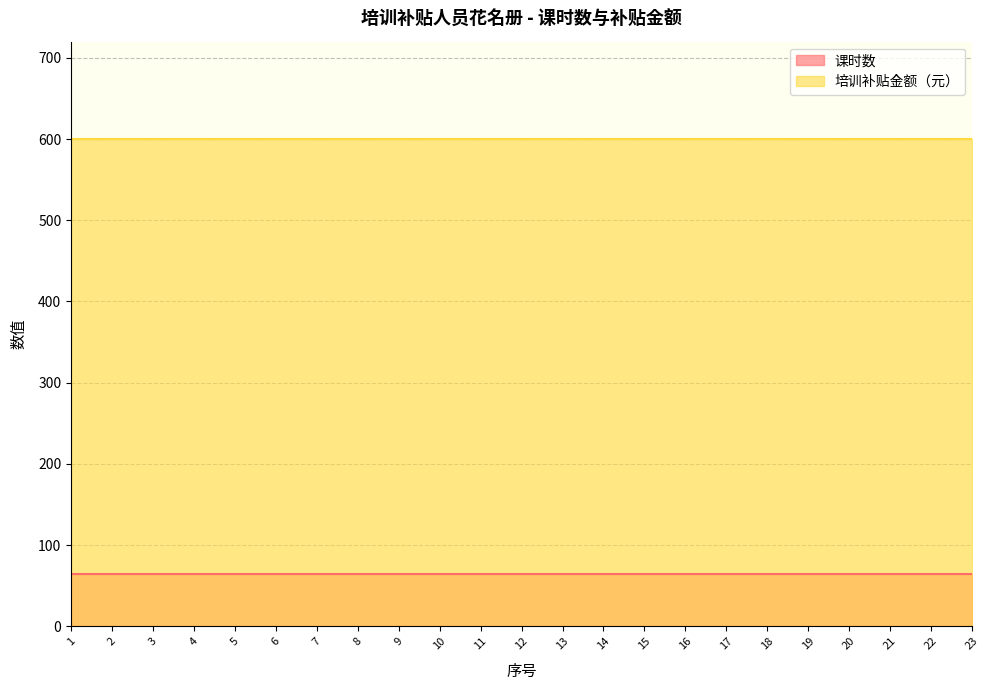

Which label corresponds to the smallest value in the chart?

1